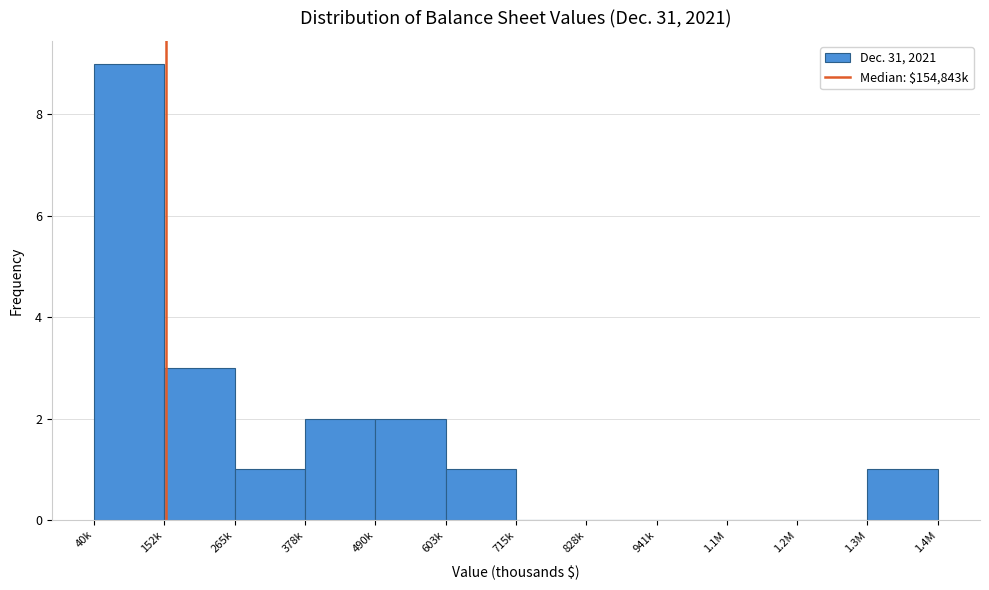

Reading right to left, what are all the values shown in this chart?

1.3M=1	1.2M=0	1.1M=0	941k=0	828k=0	715k=0	603k=1	490k=2	378k=2	265k=1	152k=3	40k=9